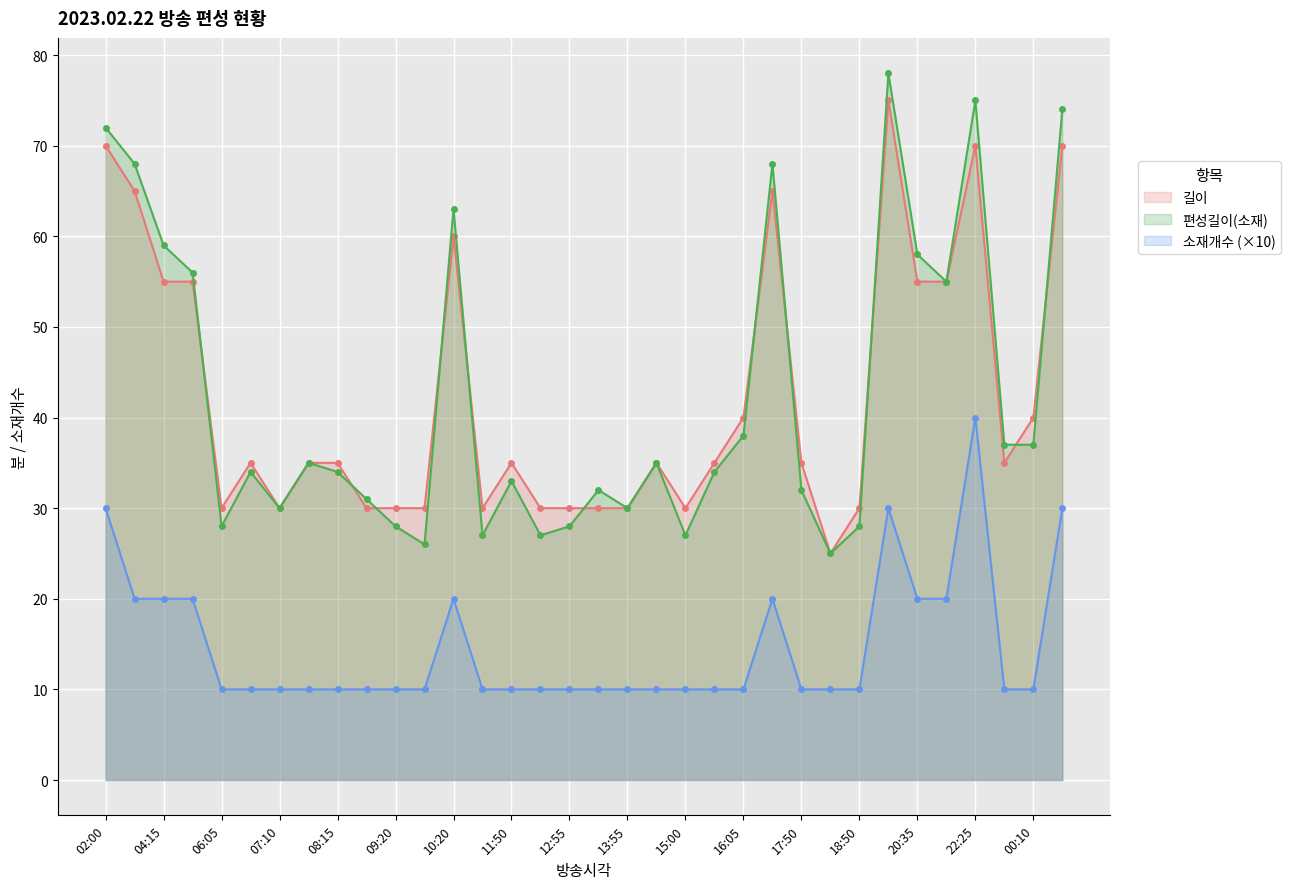

Rank the series by their maximum value, from highest to lowest.

편성길이(소재), 길이, 소재개수 (×10)